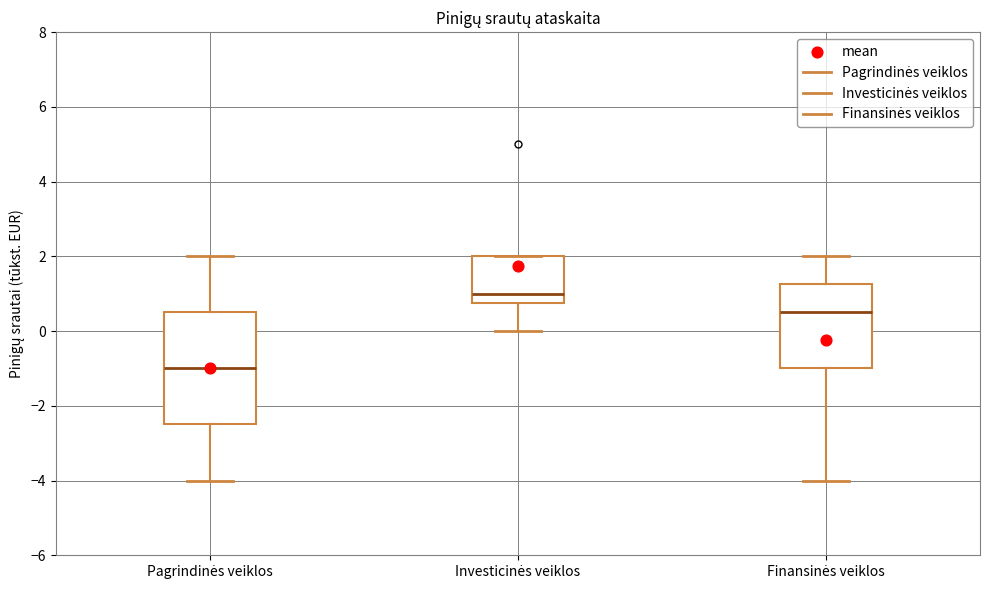

Which box is the tallest, from its lower edge to its upper edge?

Pagrindinės veiklos